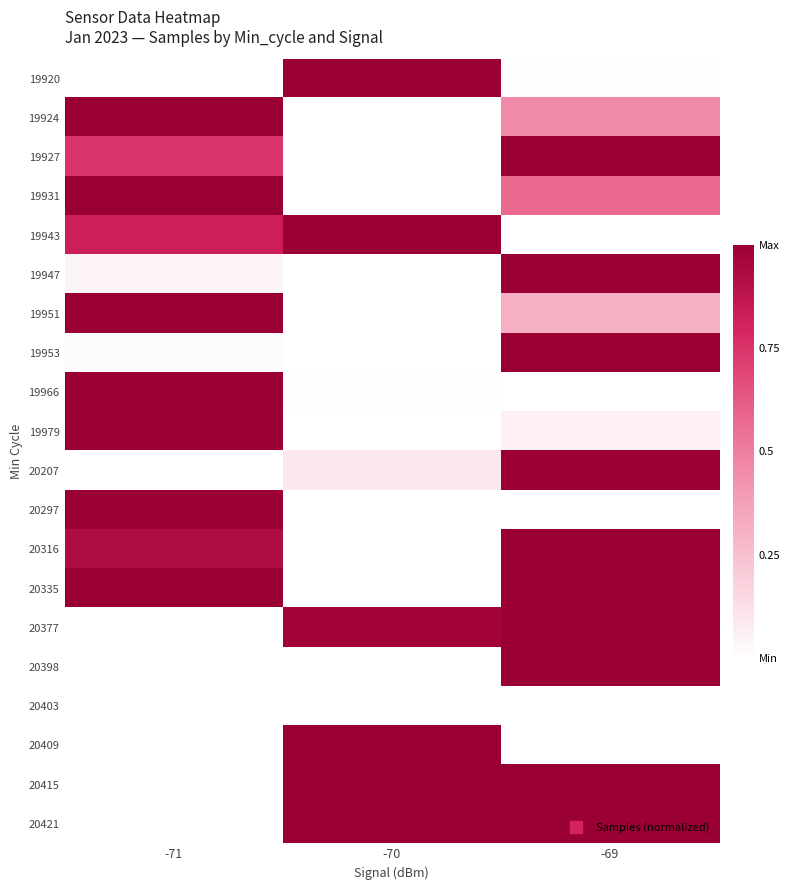

How many data points does each series have?

3